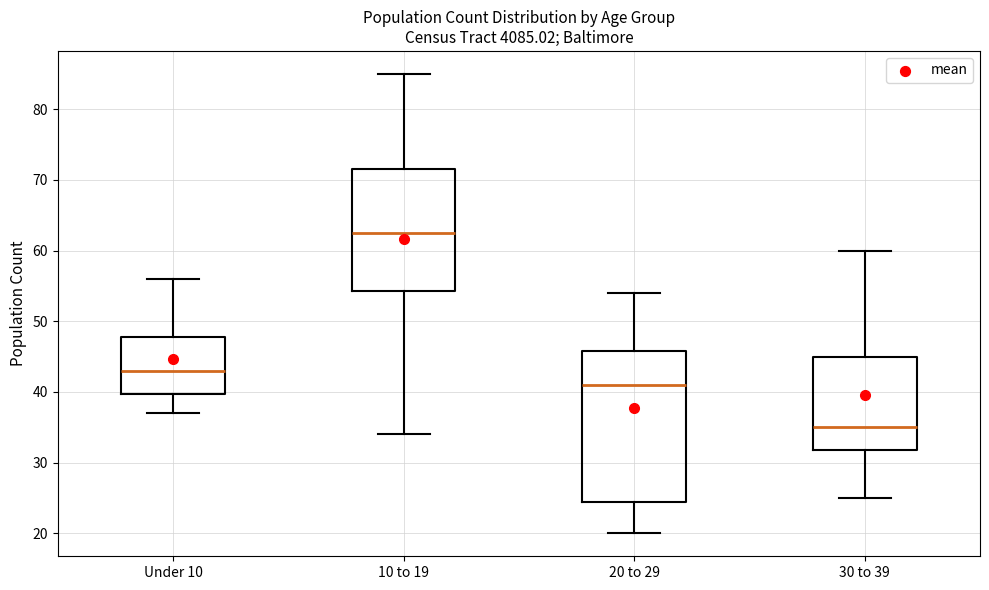

Reading left to right, read every box against the y-axis: the position of its median line, the range the box covers, and the ends of its whiskers. The values are not printed on the chart, so give them approximately, as read against the axis.

Under 10: median 43, box 40 to 48, whiskers 37 to 56
10 to 19: median 63, box 54 to 72, whiskers 34 to 85
20 to 29: median 41, box 25 to 46, whiskers 20 to 54
30 to 39: median 35, box 32 to 45, whiskers 25 to 60